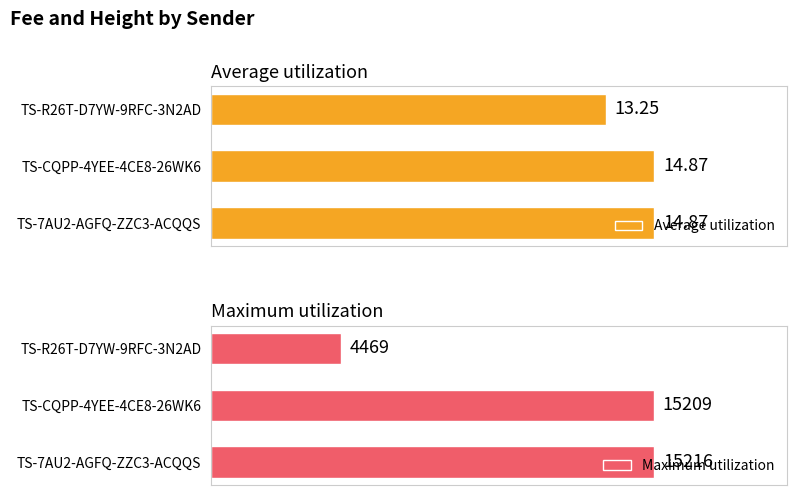

Does the chart contain any negative values?

No